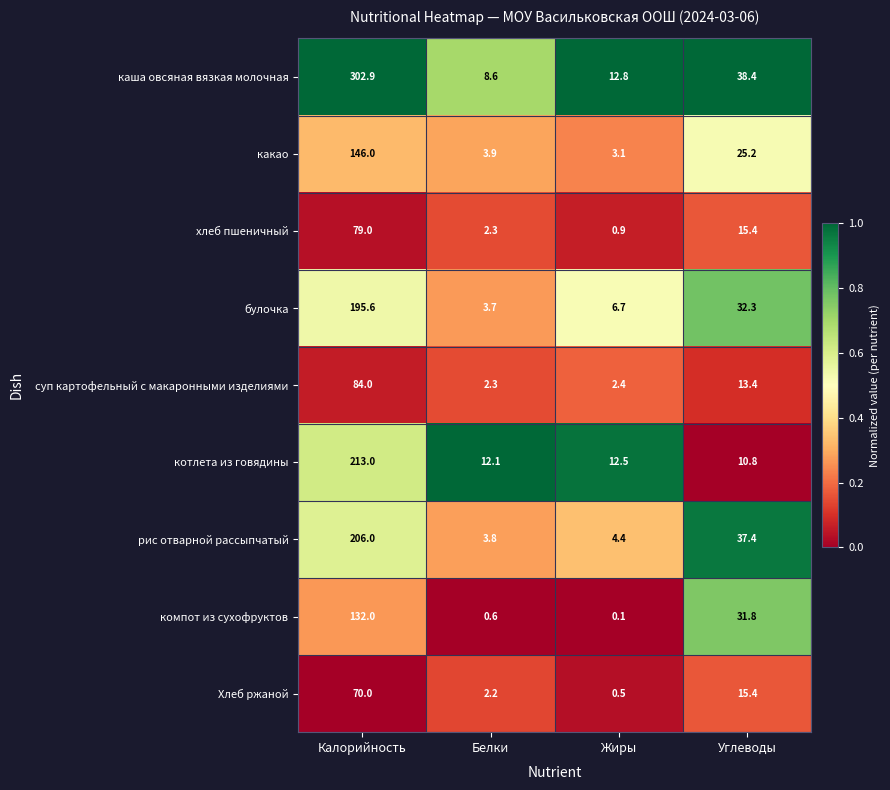

What is the highest value of the какао series?

146.0